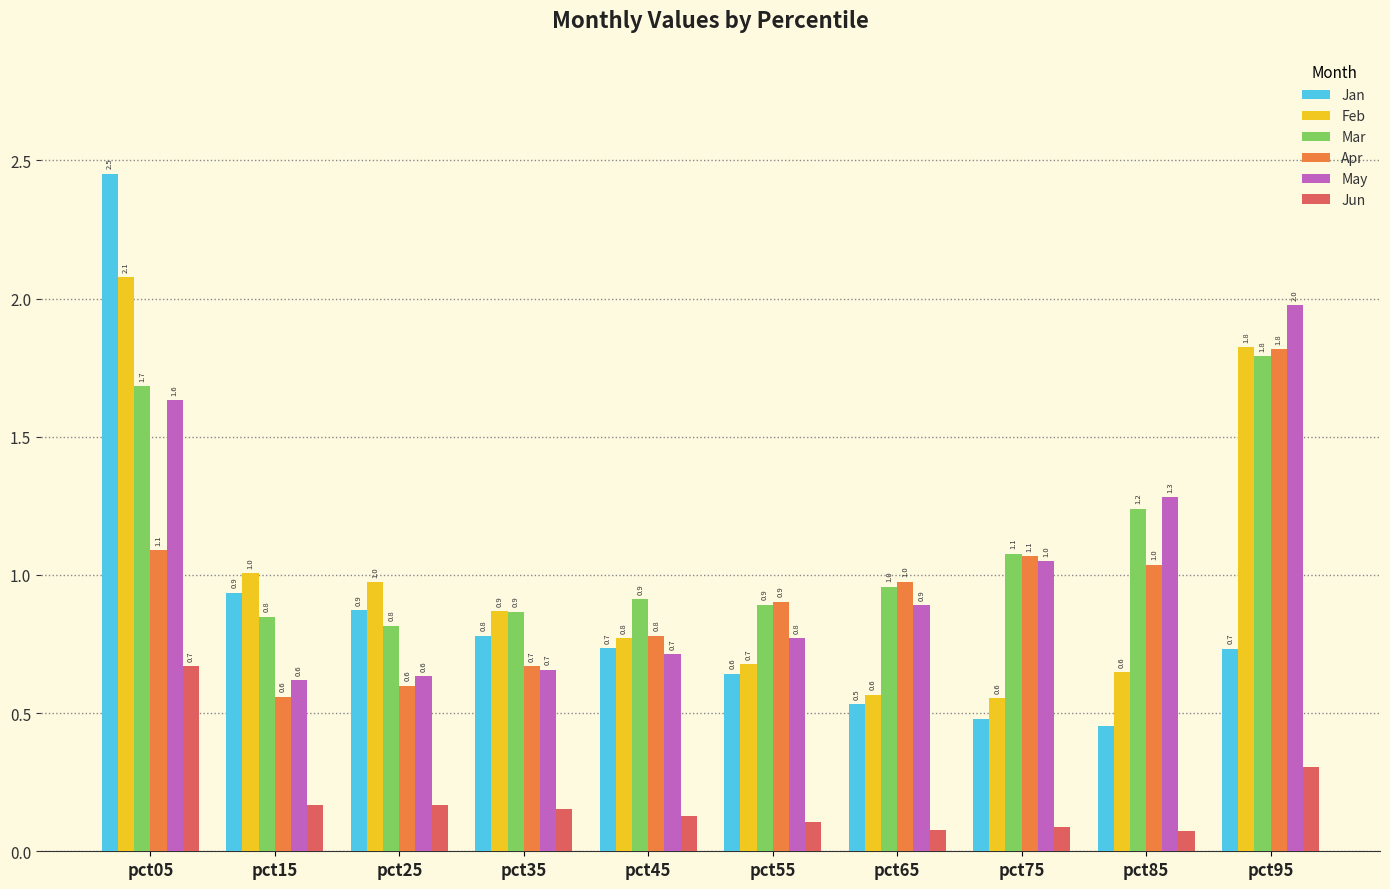

The Feb series shows 1.0 at pct25. True or false?

True